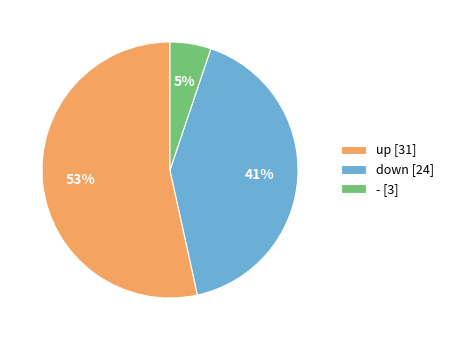

Does up represent more than half of the total?

Yes